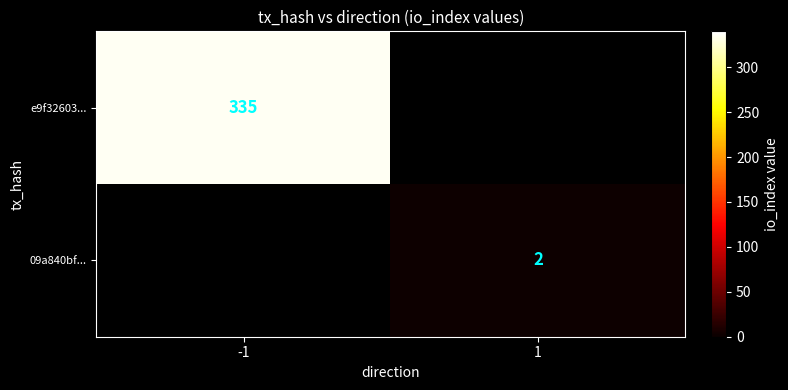

True or false: e9f32603... has a value of 548.7 at -1.

False